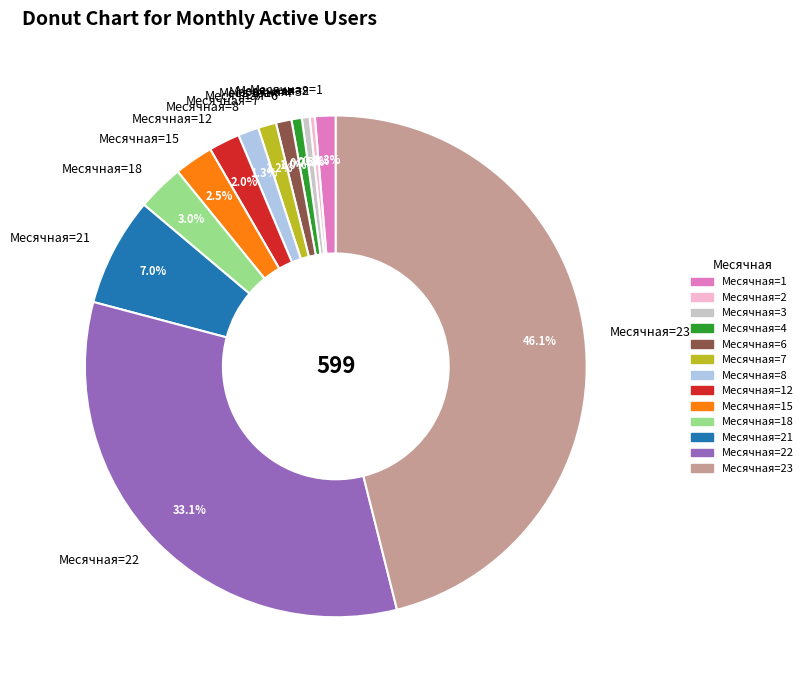

Which category has the biggest portion of the pie?

Месячная=23